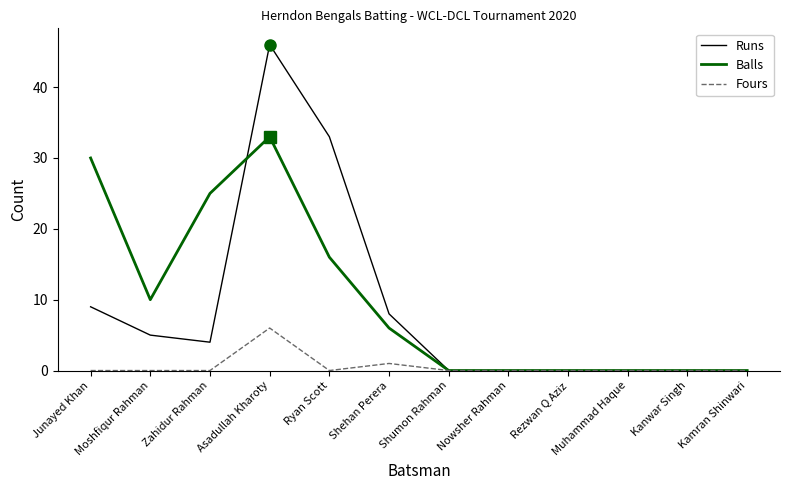

List the series in order of their peak value, lowest first.

Fours, Balls, Runs